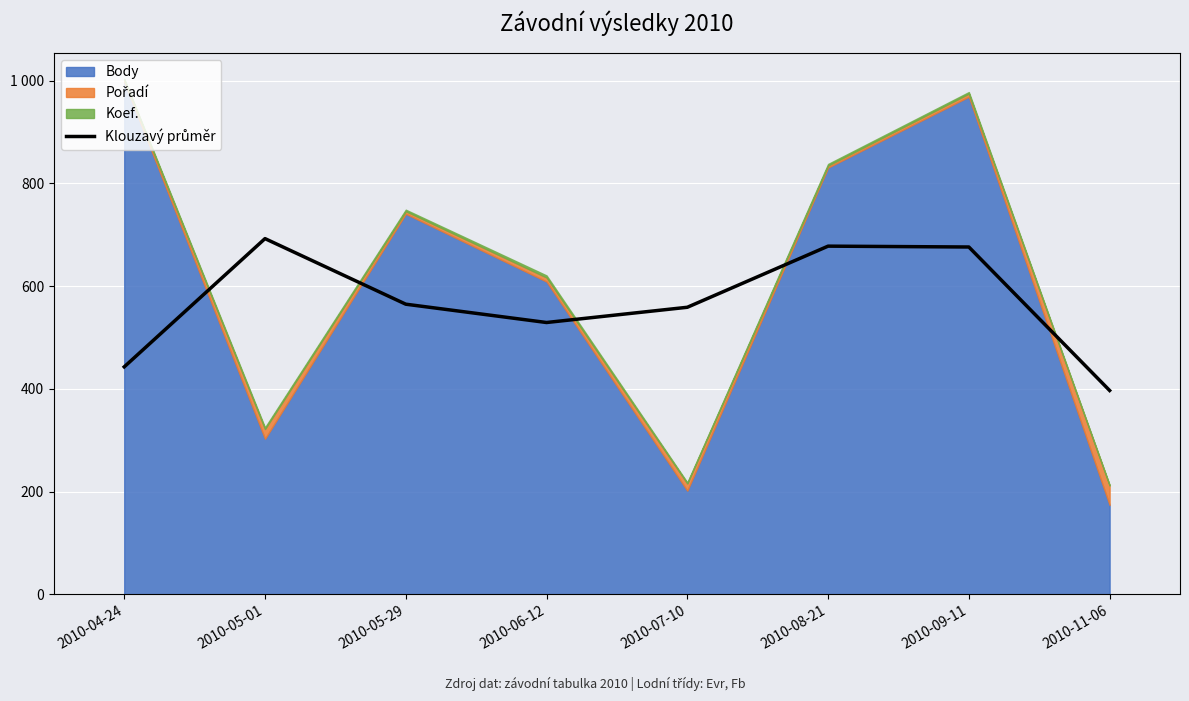

At which label does the data first exceed 565?

2010-05-01